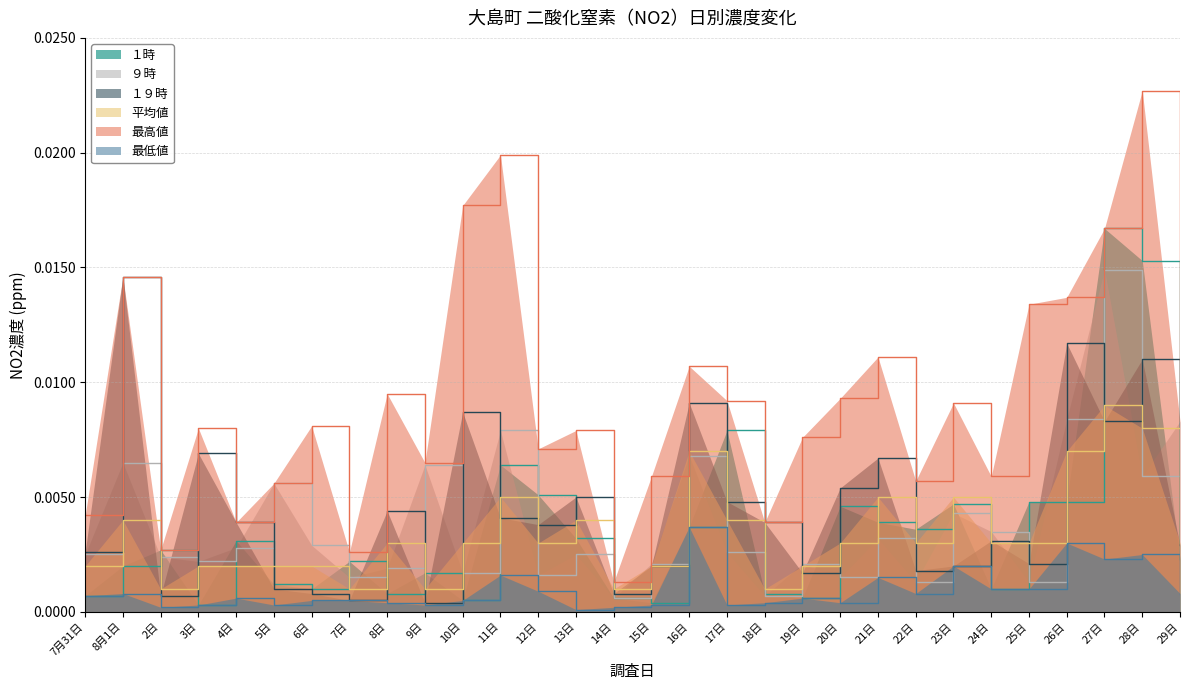

Between 14日 and 8月1日, which is larger?

8月1日